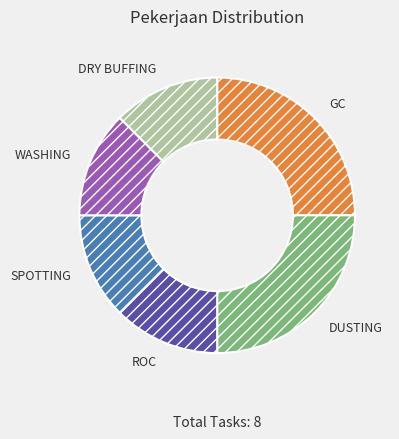

How many segments does this pie chart have?

6